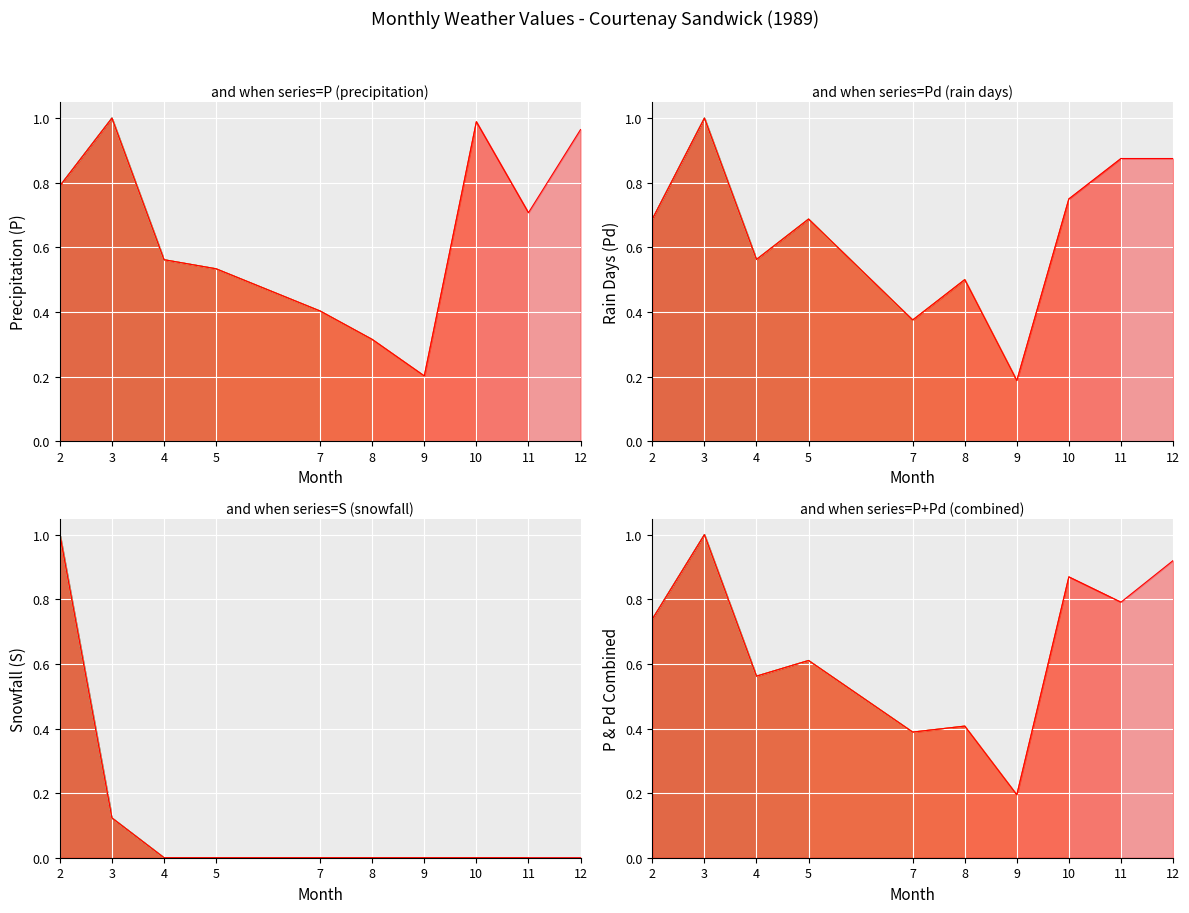

What is the spread (max minus min) of values at 11?

0.9